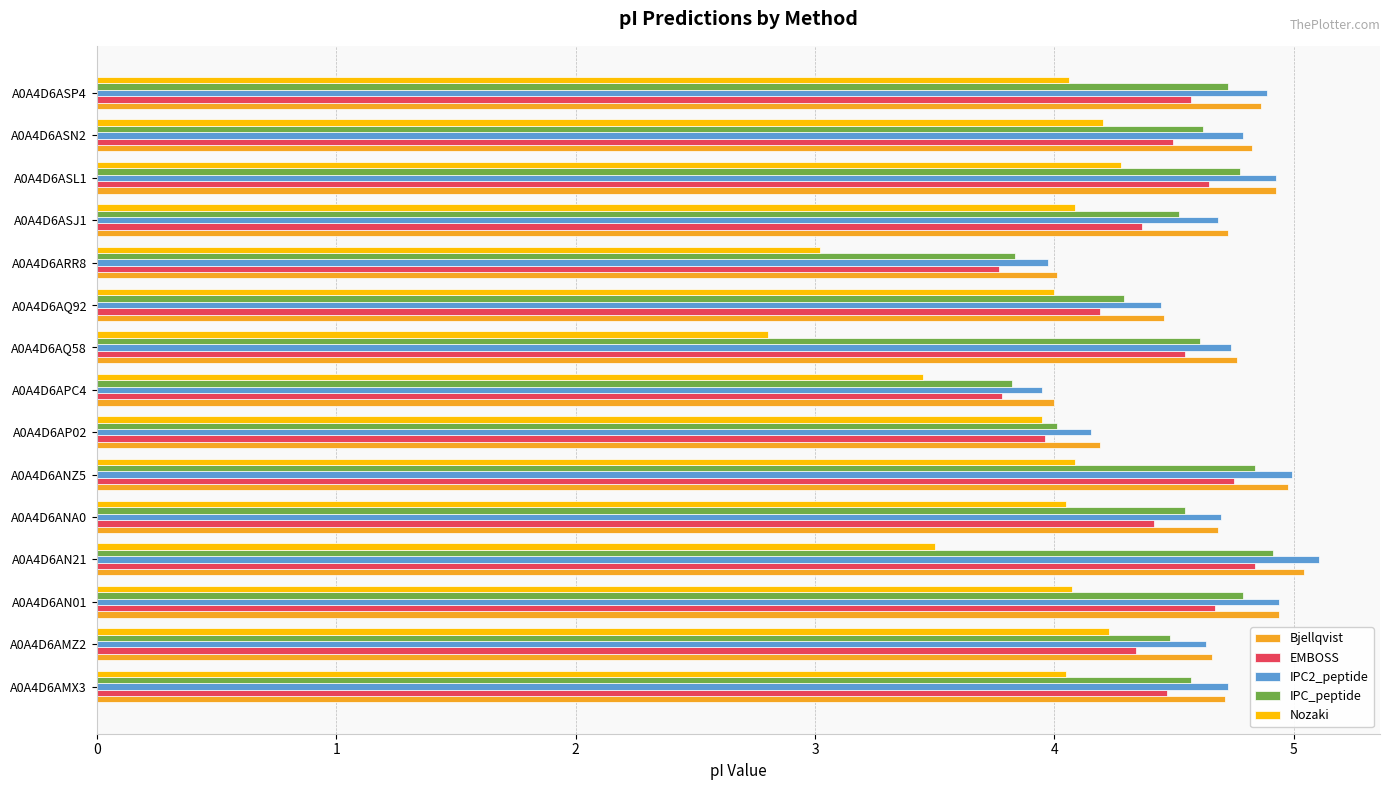

What is the difference between the highest and lowest values at A0A4D6AN21?

1.6